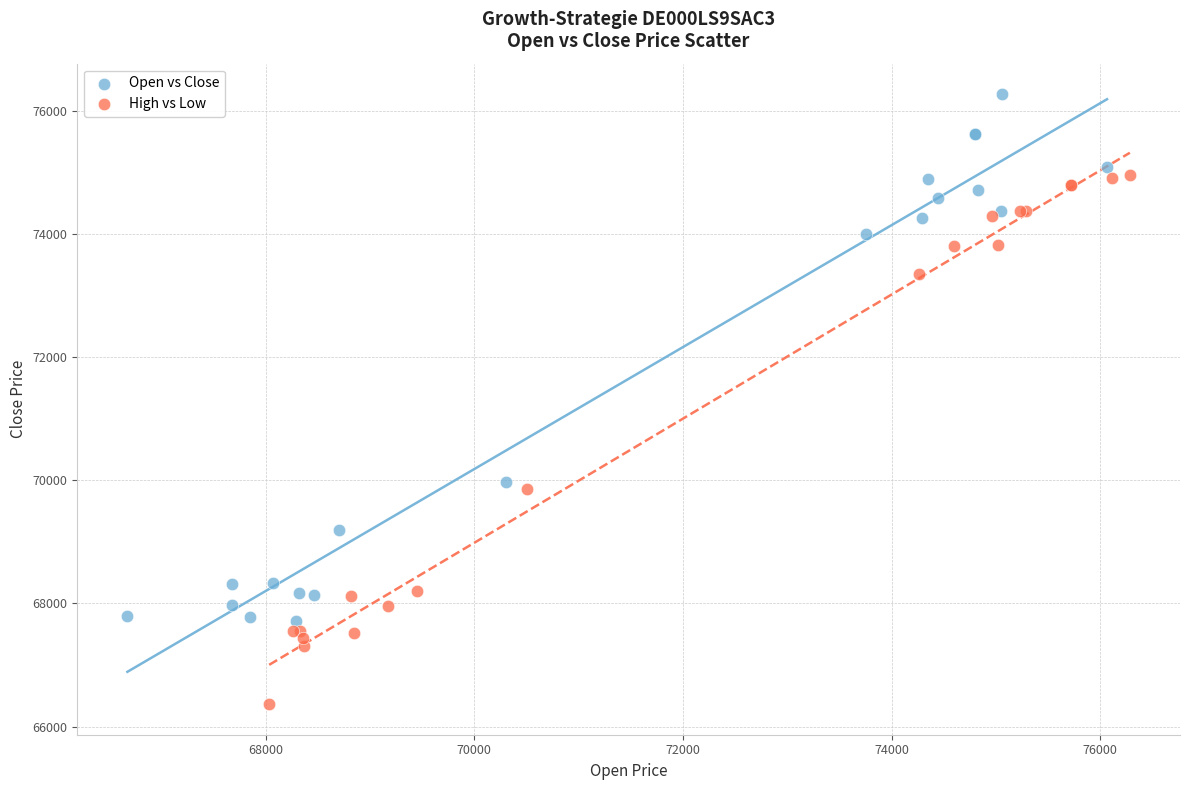

Which series reaches the maximum Y coordinate?

Open vs Close